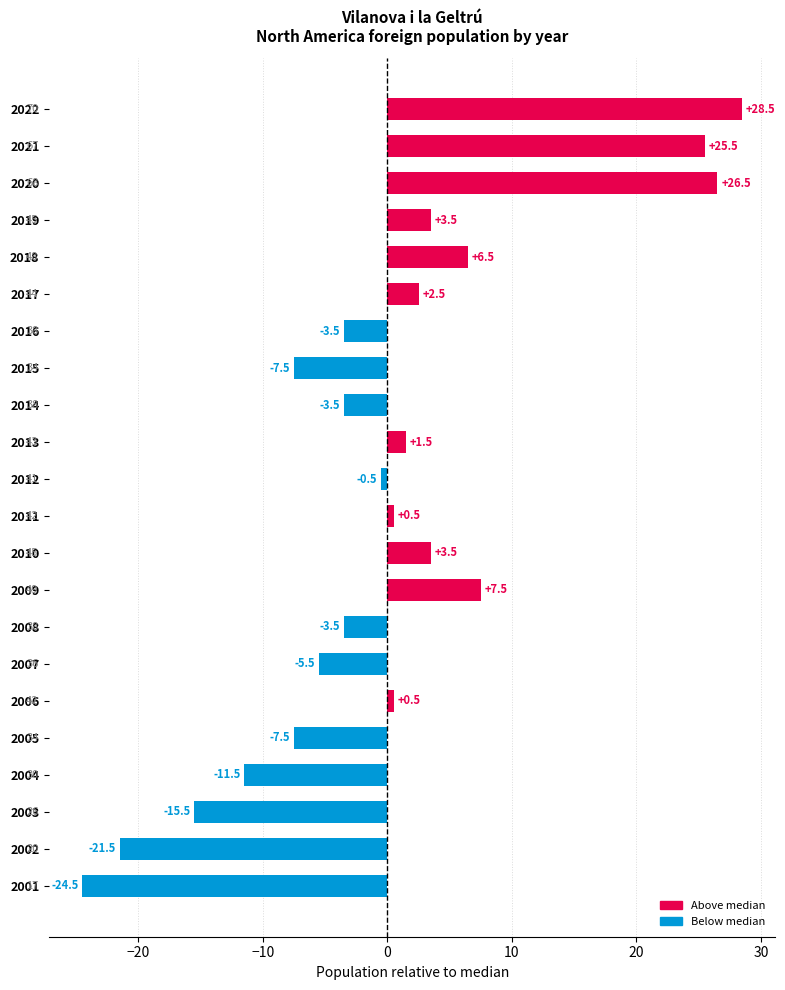

What is the ratio of the value at 2021 to the value at 2022?

0.9